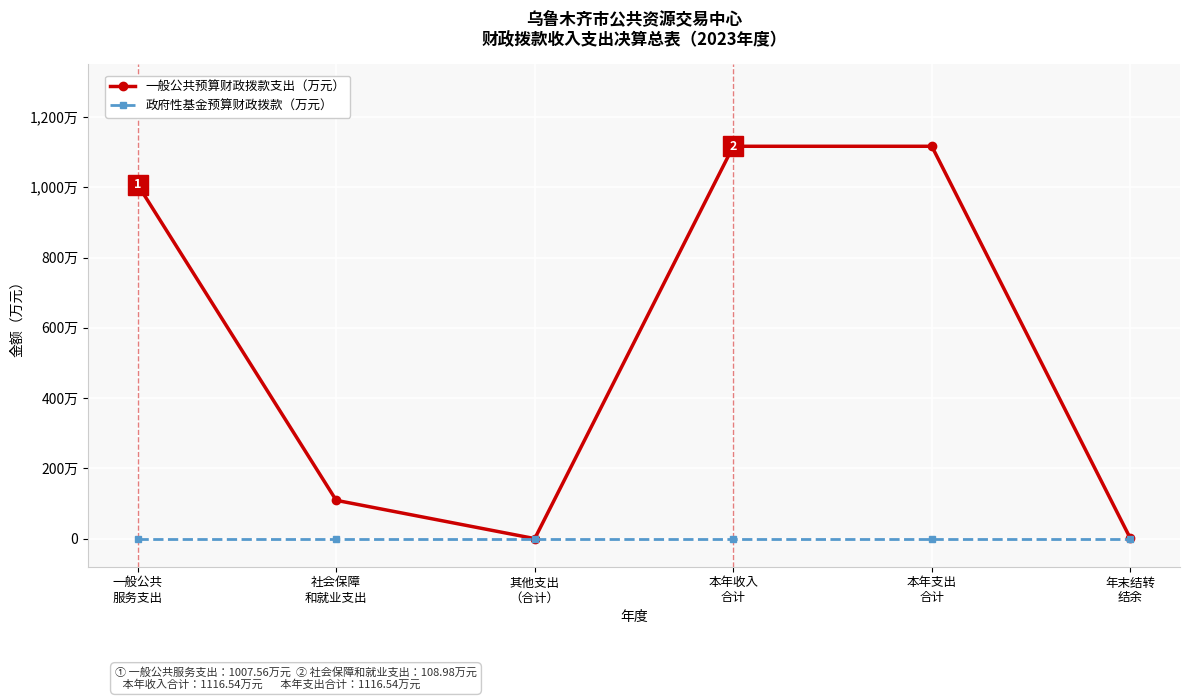

True or false: 政府性基金预算财政拨款（万元） and 一般公共预算财政拨款支出（万元） cross at least once.

False